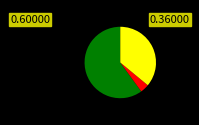

Does any single category account for the majority?

Yes